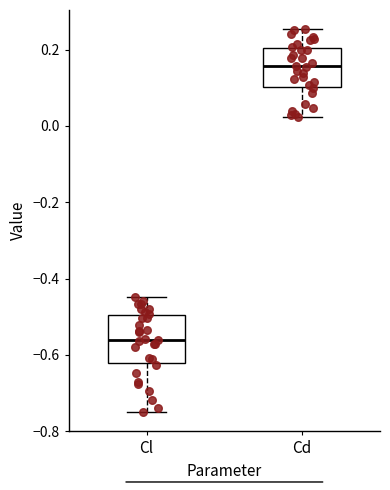

Which box's median line is the highest?

Cd